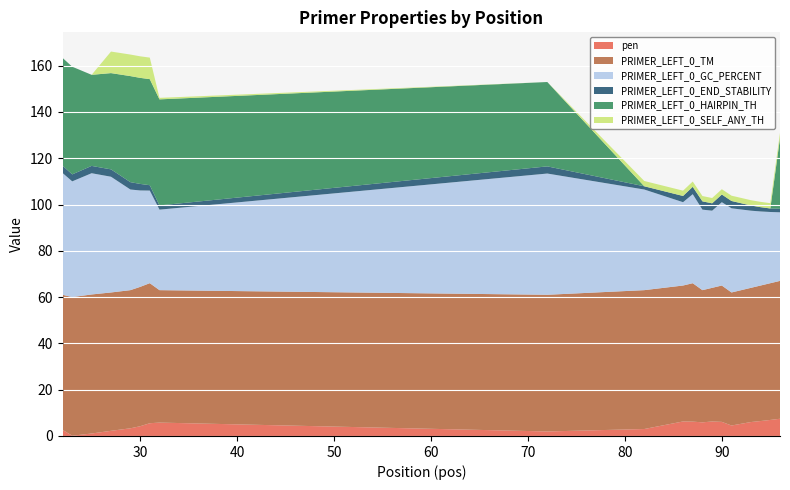

Reading left to right, what are all the values shown in this chart?

pen: 2.6	0.1	1.1	2.2	3.3	4.2	5.5	5.8	2.0	3.0	6.3	6.2	5.9	6.3	6.1	4.5	6.0	6.5	6.9	7.4
PRIMER_LEFT_0_TM: 58.4	59.9	60.1	59.8	59.7	60.2	60.5	57.2	59.0	60.0	58.7	59.8	57.1	57.7	58.9	57.5	58.0	58.5	59.1	59.6
PRIMER_LEFT_0_GC_PERCENT: 52.6	50.0	52.4	50.0	43.5	41.7	40.0	34.8	52.4	43.5	36.0	38.5	34.8	33.3	36.0	36.4	33.3	32.0	30.8	29.6
PRIMER_LEFT_0_END_STABILITY: 3.2	3.0	3.2	3.2	3.2	2.8	2.3	1.8	3.1	1.4	2.7	3.2	3.6	3.2	3.3	3.2	2.2	1.9	1.5	1.5
PRIMER_LEFT_0_HAIRPIN_TH: 46.5	46.5	39.4	41.6	45.8	45.8	45.8	45.8	36.5	0.0	0.0	0.0	0.0	0.0	0.0	0.0	0.0	0.0	0.0	30.5
PRIMER_LEFT_0_SELF_ANY_TH: 0.0	0.0	0.0	9.3	9.3	9.3	9.3	0.7	0.0	2.3	2.3	2.3	2.3	2.3	2.3	2.3	2.3	2.3	2.3	2.3